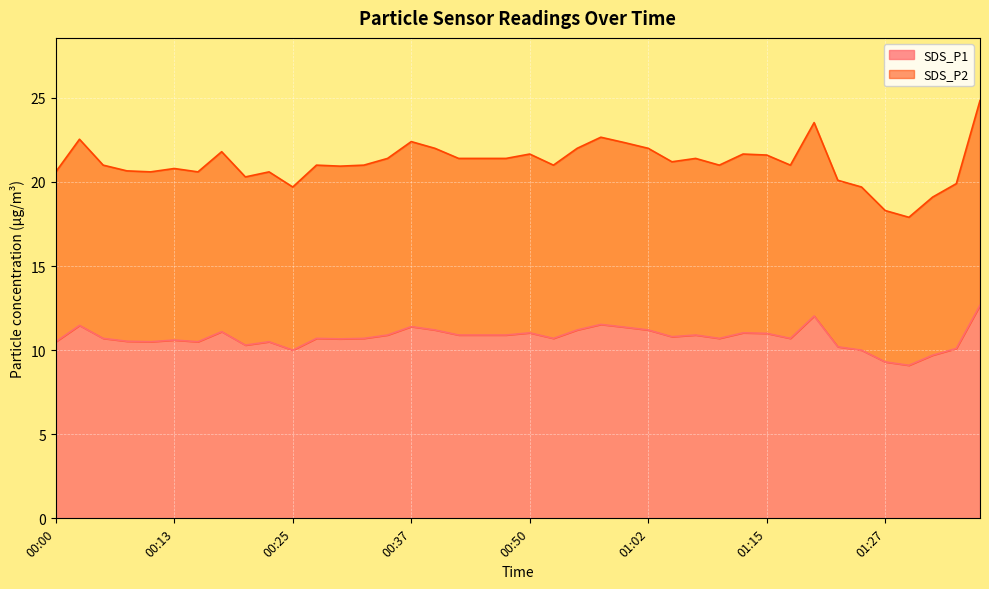

List the series in order of their peak value, lowest first.

SDS_P1, SDS_P2